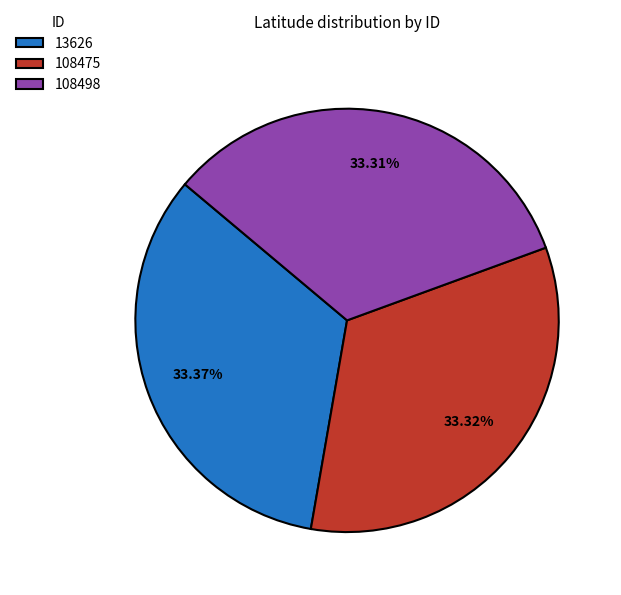

What portion of the pie excludes 13626?

66.6%